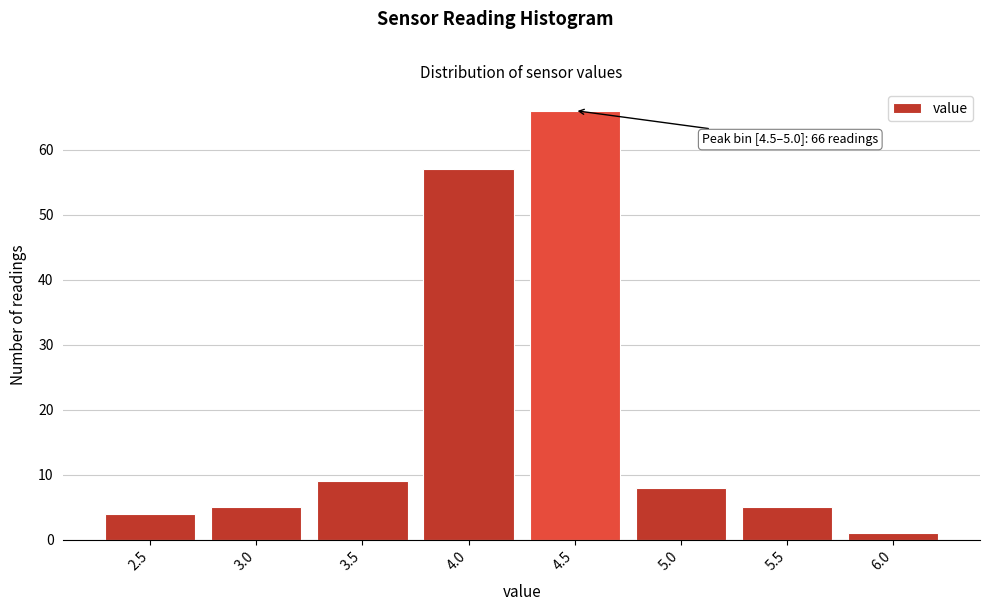

Reading left to right, extract all data points from this chart.

4	5	9	57	66	8	5	1